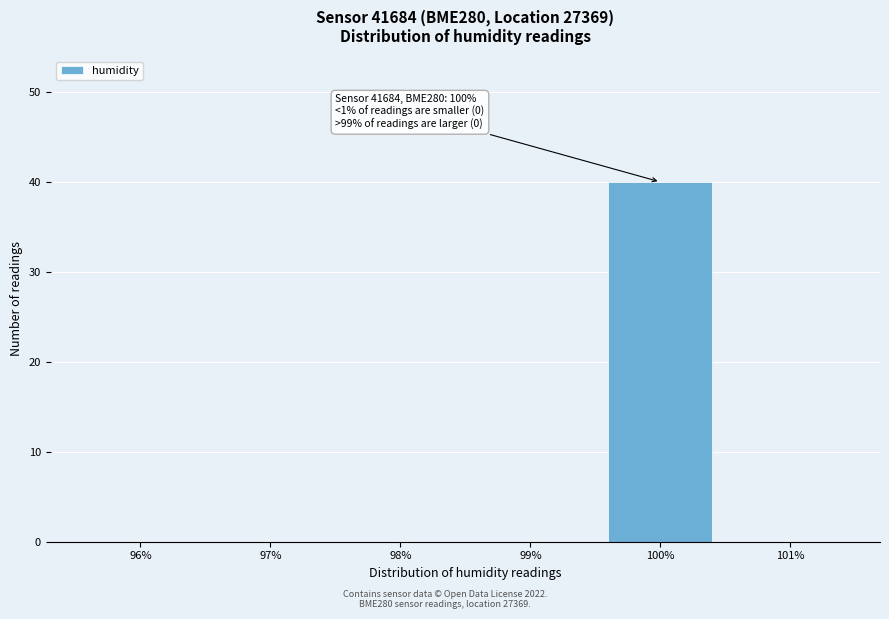

Which range on the x-axis has the tallest bar?

99.5 to 100.5